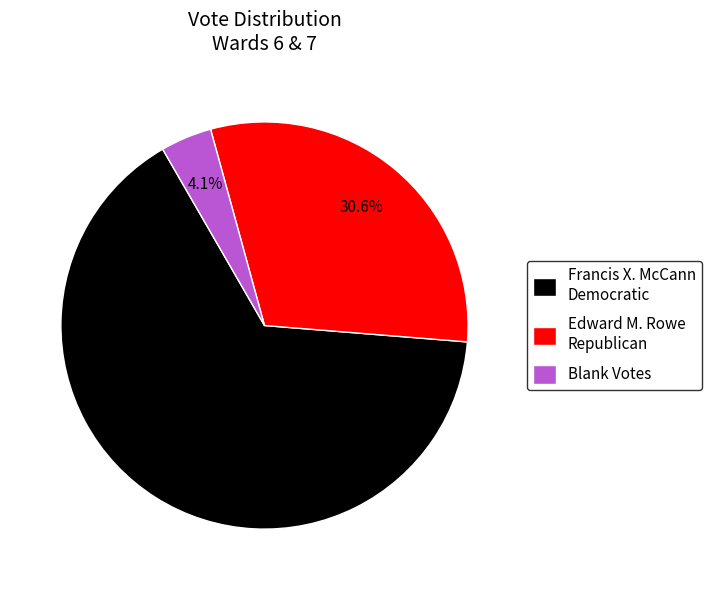

Rank the categories by value from highest to lowest.

Francis X. McCann Democratic, Edward M. Rowe Republican, Blank Votes